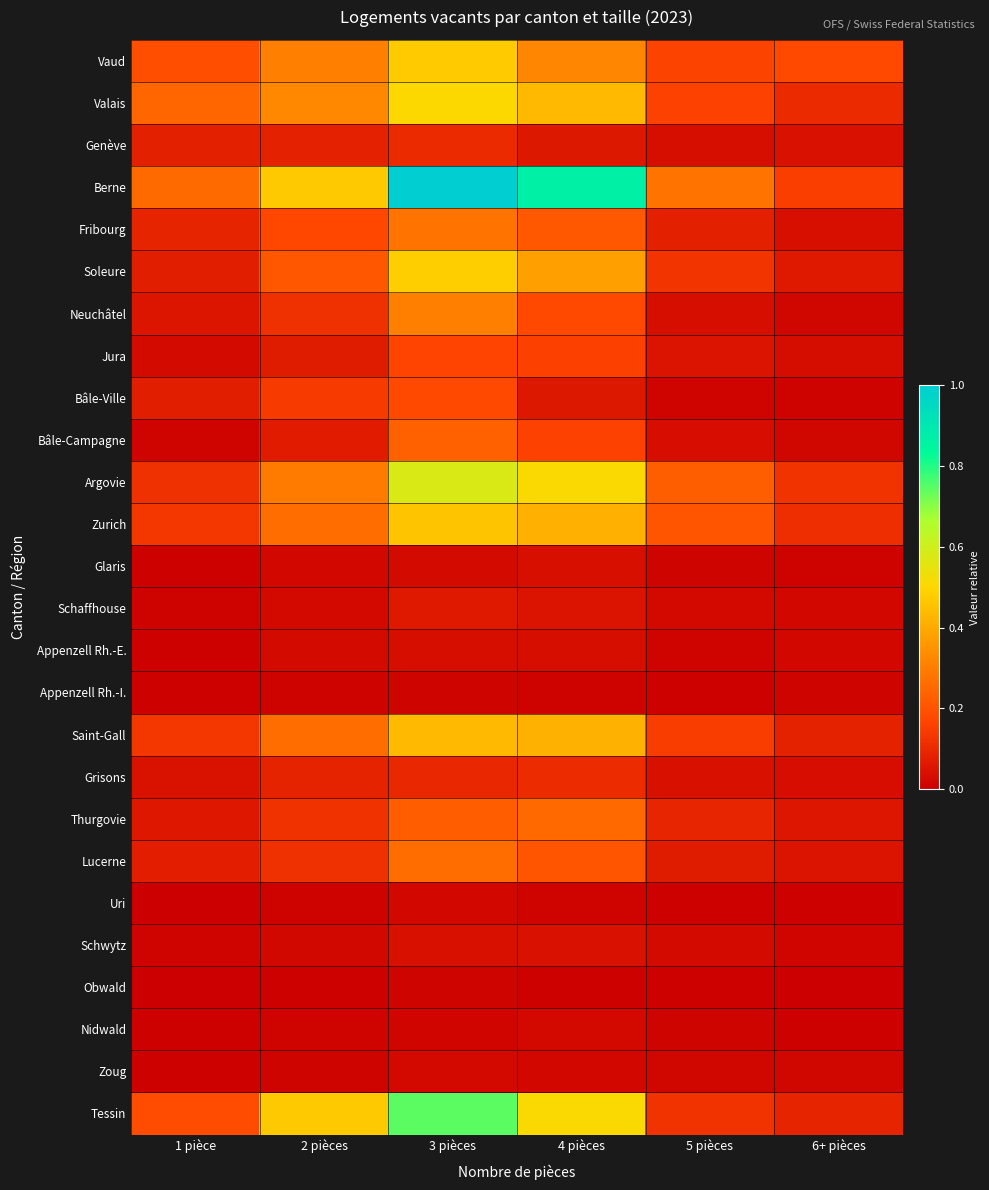

Which series has the largest range (max minus min)?

Berne